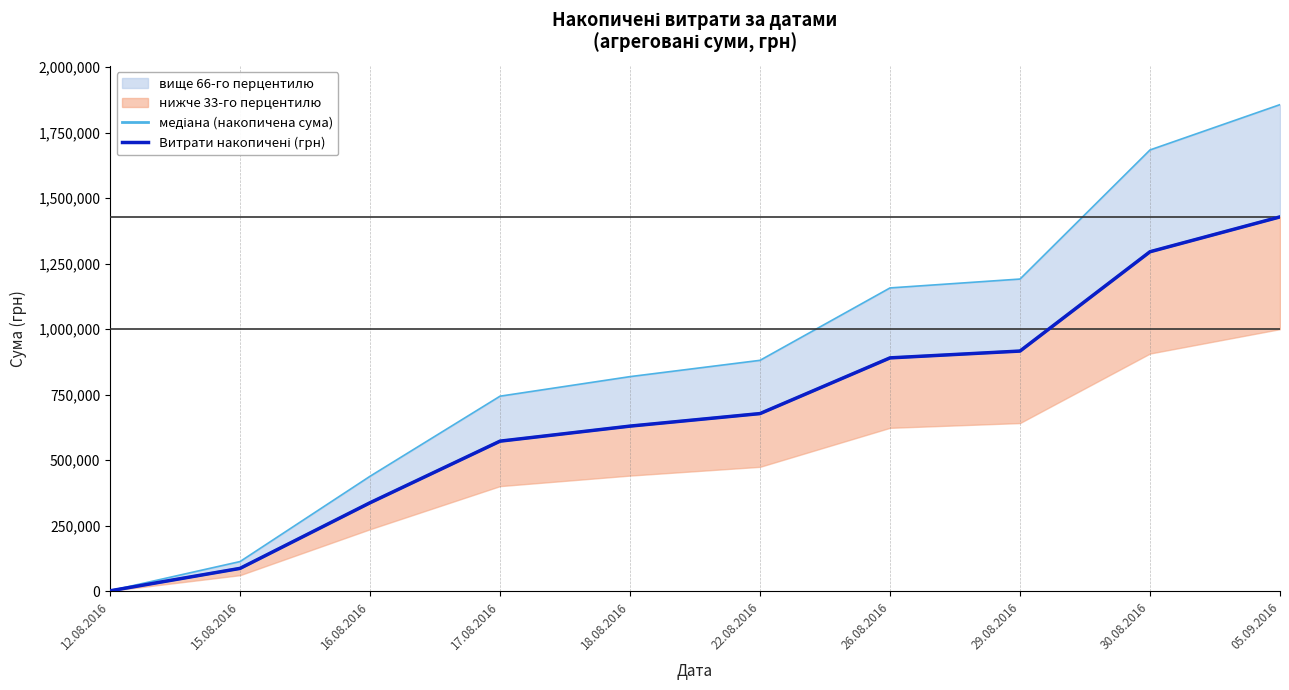

What is the greatest value displayed?

1428252.1